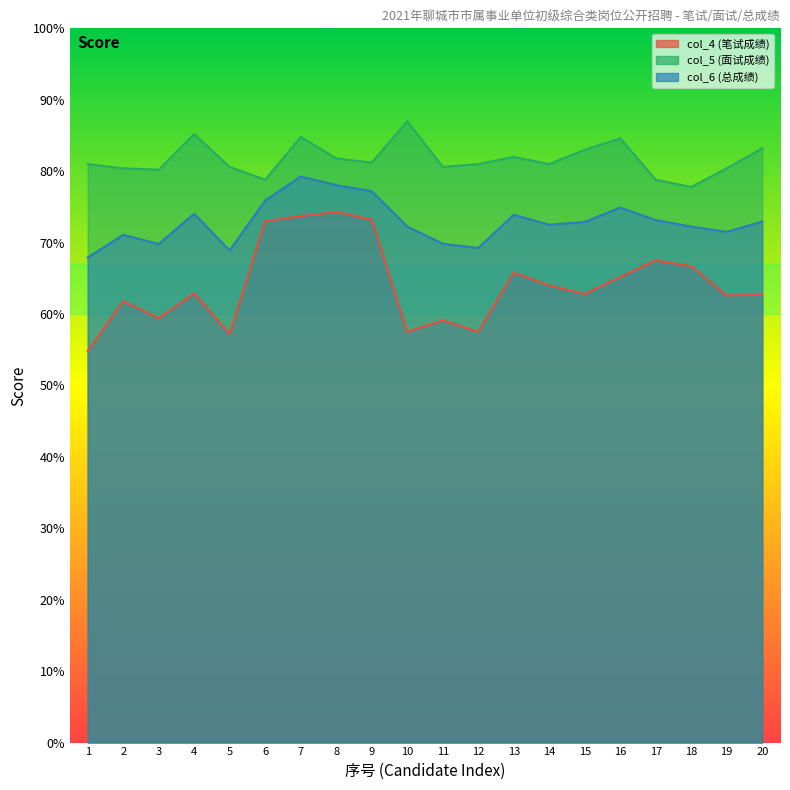

Which series changed the most between 2 and 9?

col_4 (笔试成绩)